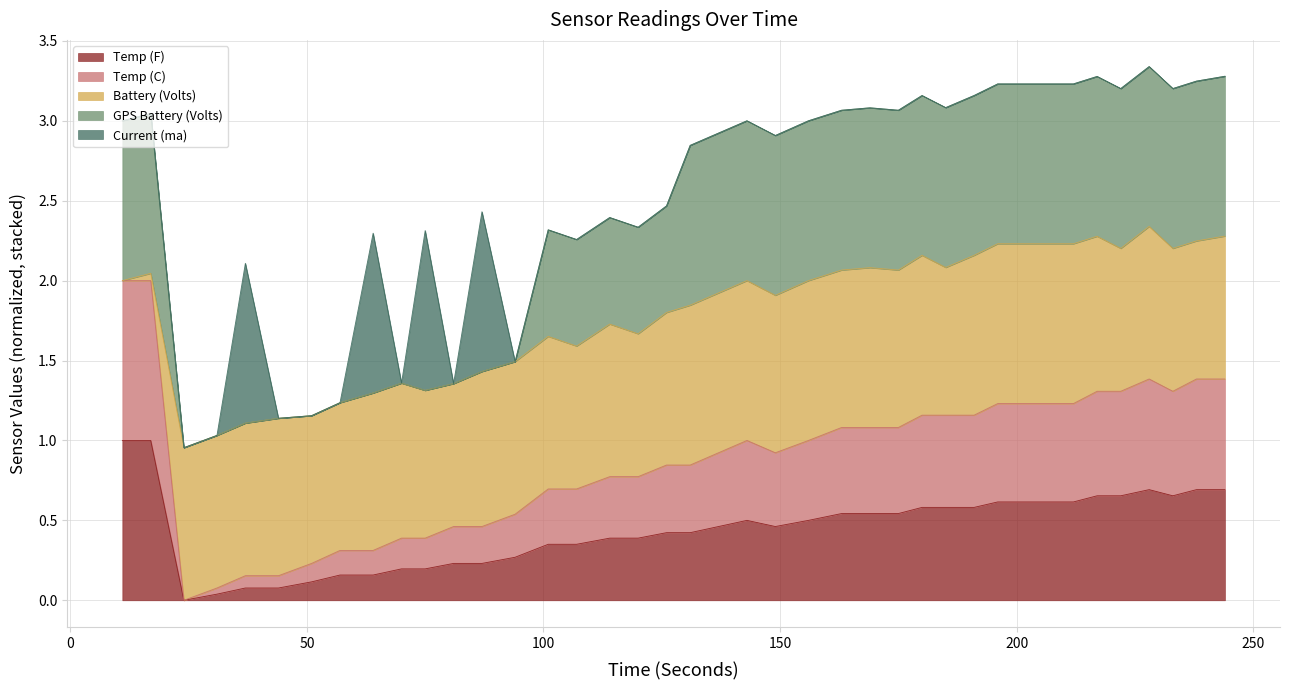

Does the chart have visible grid lines?

Yes